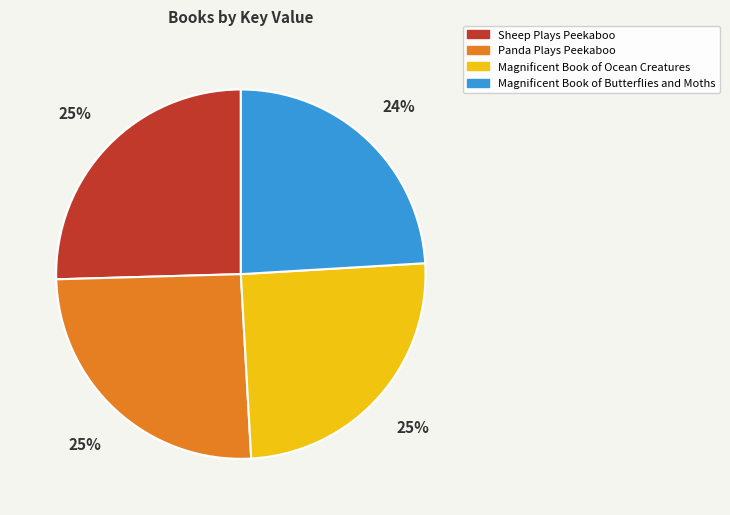

Is Magnificent Book of Ocean Creatures the majority of the pie?

No